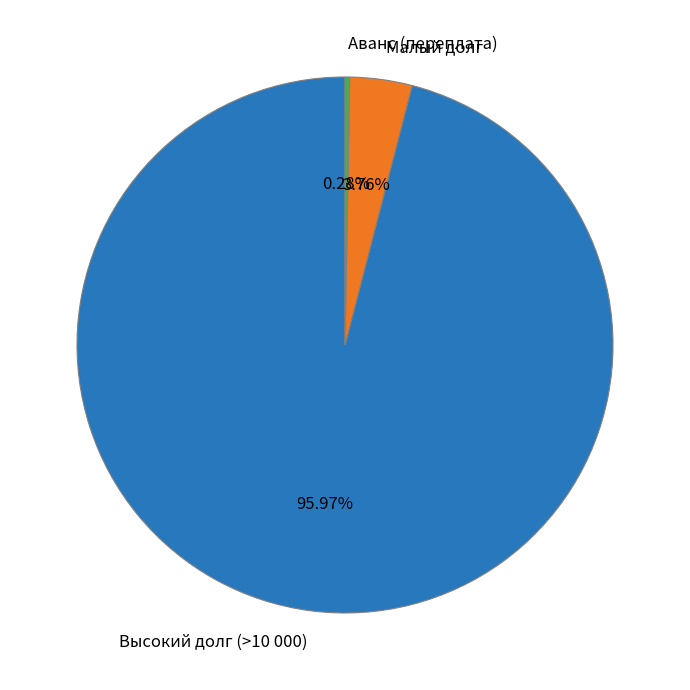

Combined, do Высокий долг (>10 000) and Малый долг account for over 50%?

Yes